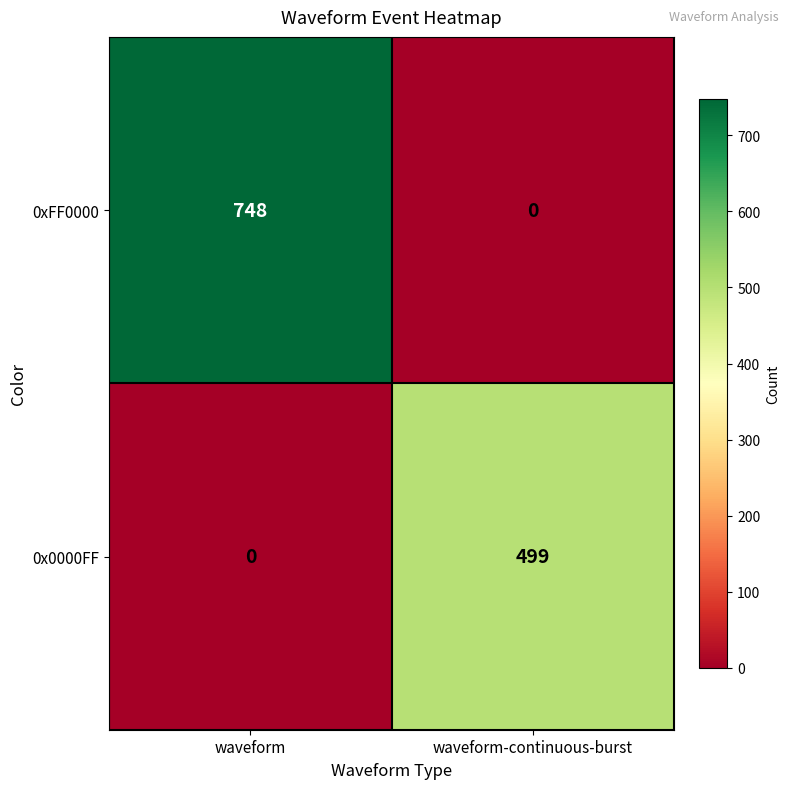

What is the spread (max minus min) of values at waveform-continuous-burst?

499